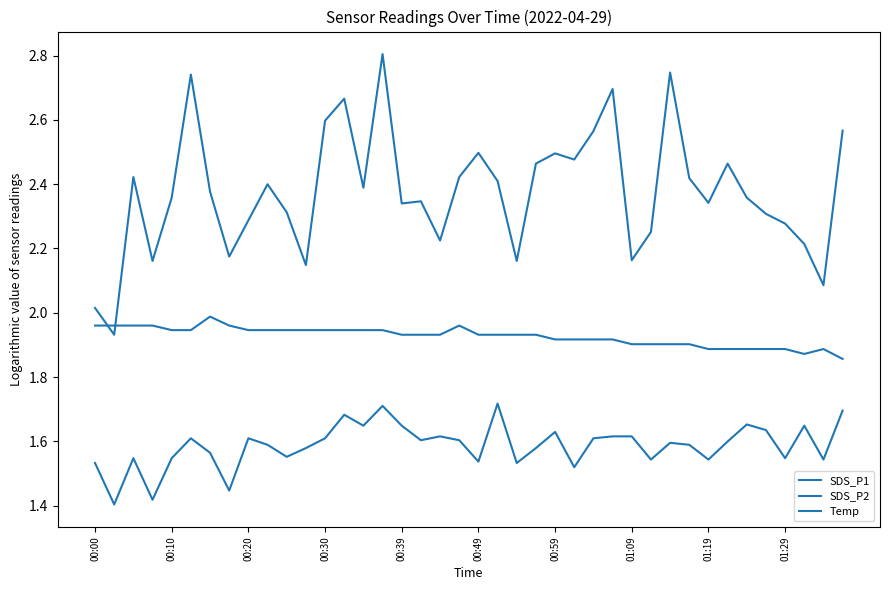

True or false: SDS_P1 has more than 0 interior local peaks.

True